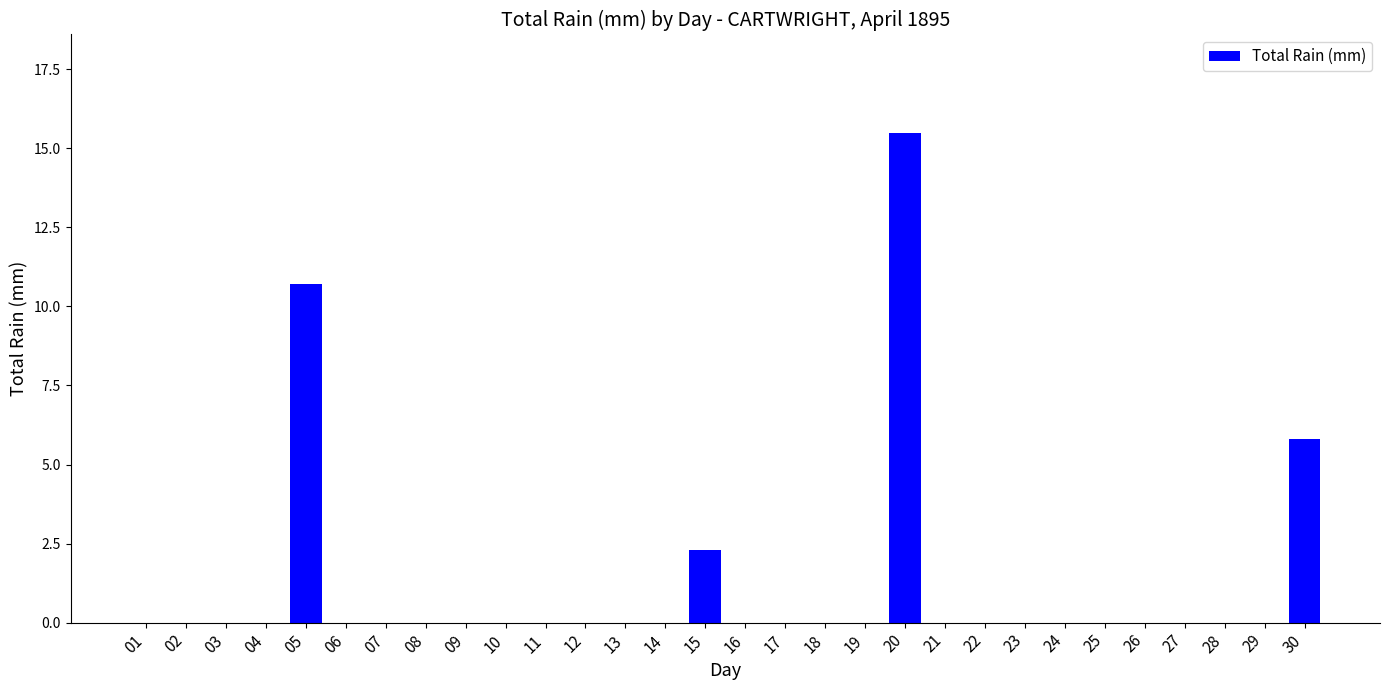

Where is the data nearest to the value 7?

30